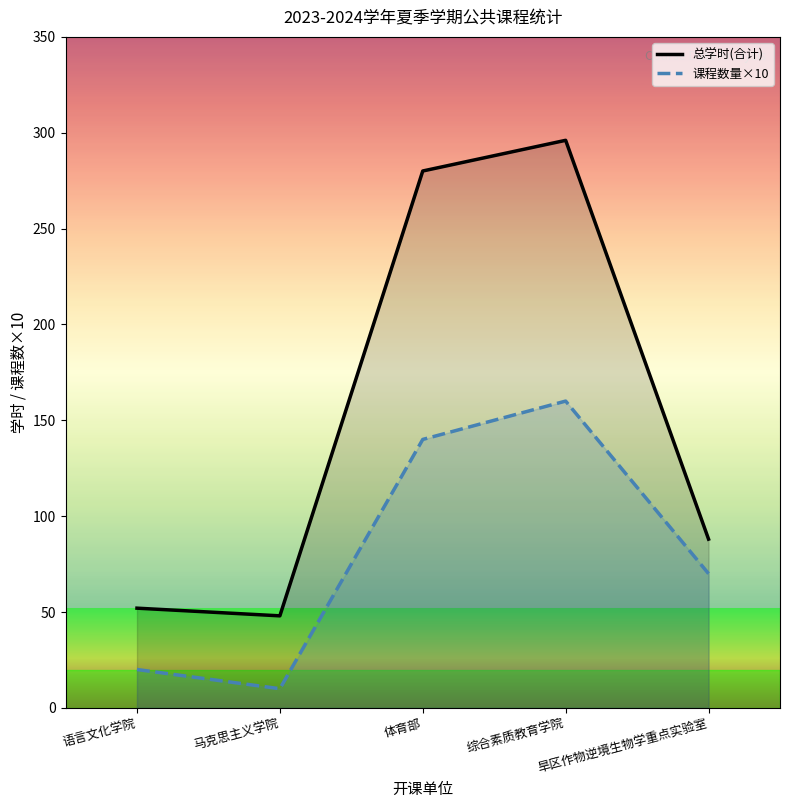

Does the chart display data point markers on the line(s)?

No